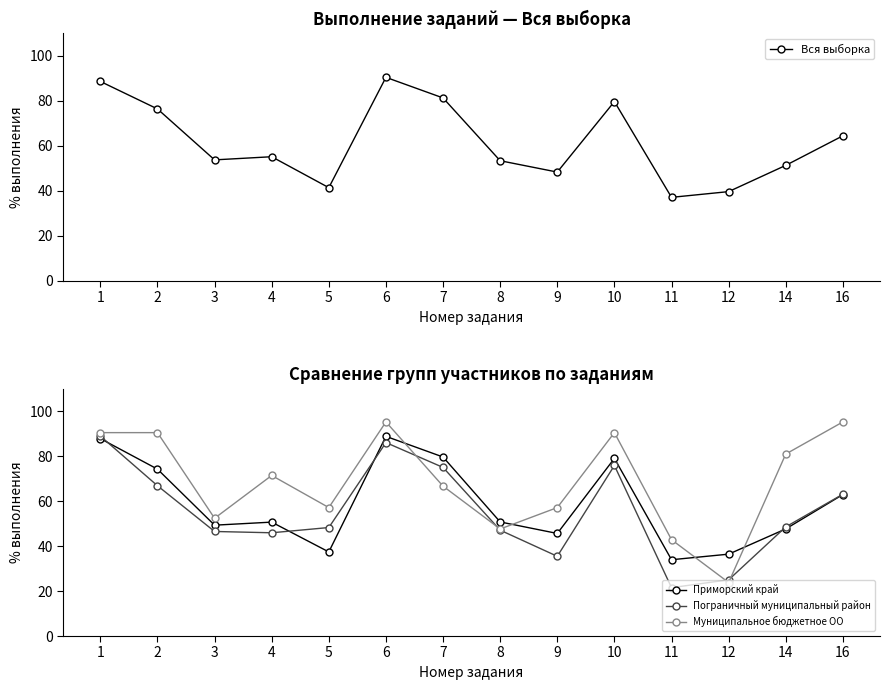

At which category does Приморский край reach its first local valley?

3